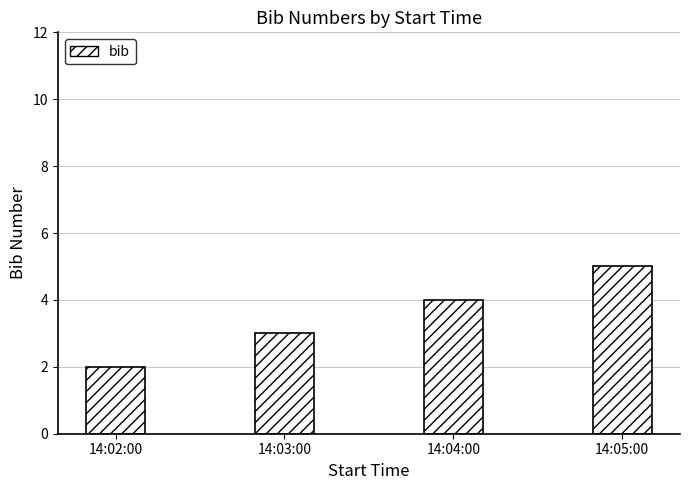

Reading left to right, transcribe all the data shown in this chart.

2	3	4	5